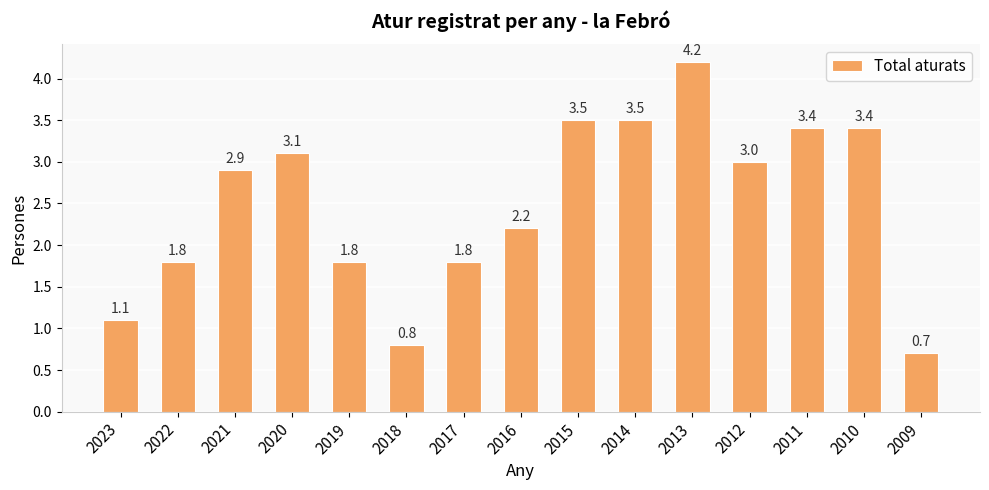

What is the sum of all values?

37.2